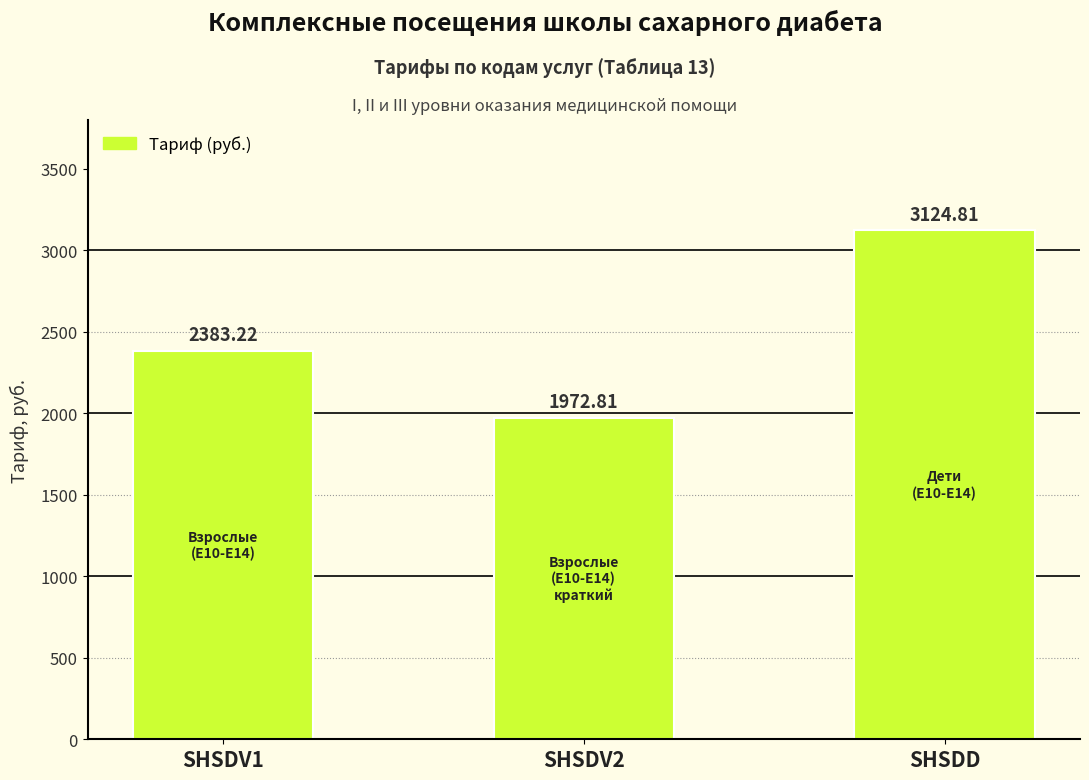

Which category has the highest value across all series?

SHSDD